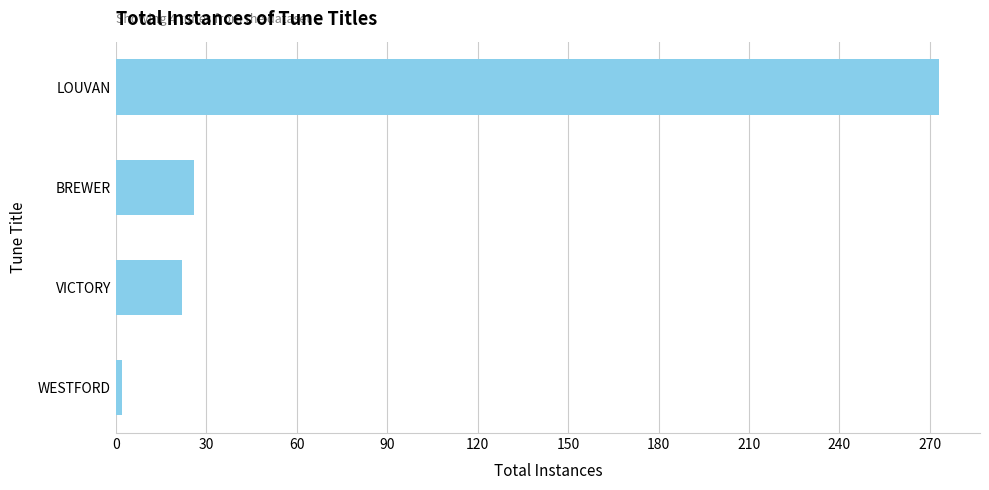

The value at VICTORY is 10. True or false?

False